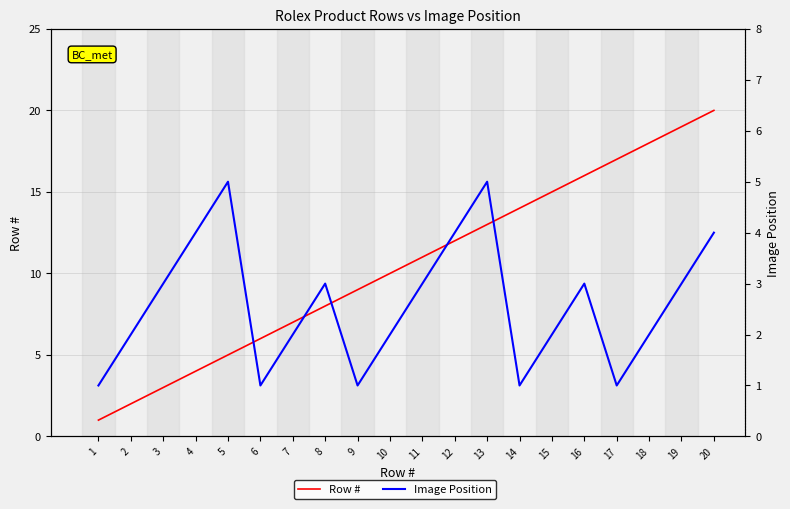

True or false: Row # has more than 0 interior local peaks.

False